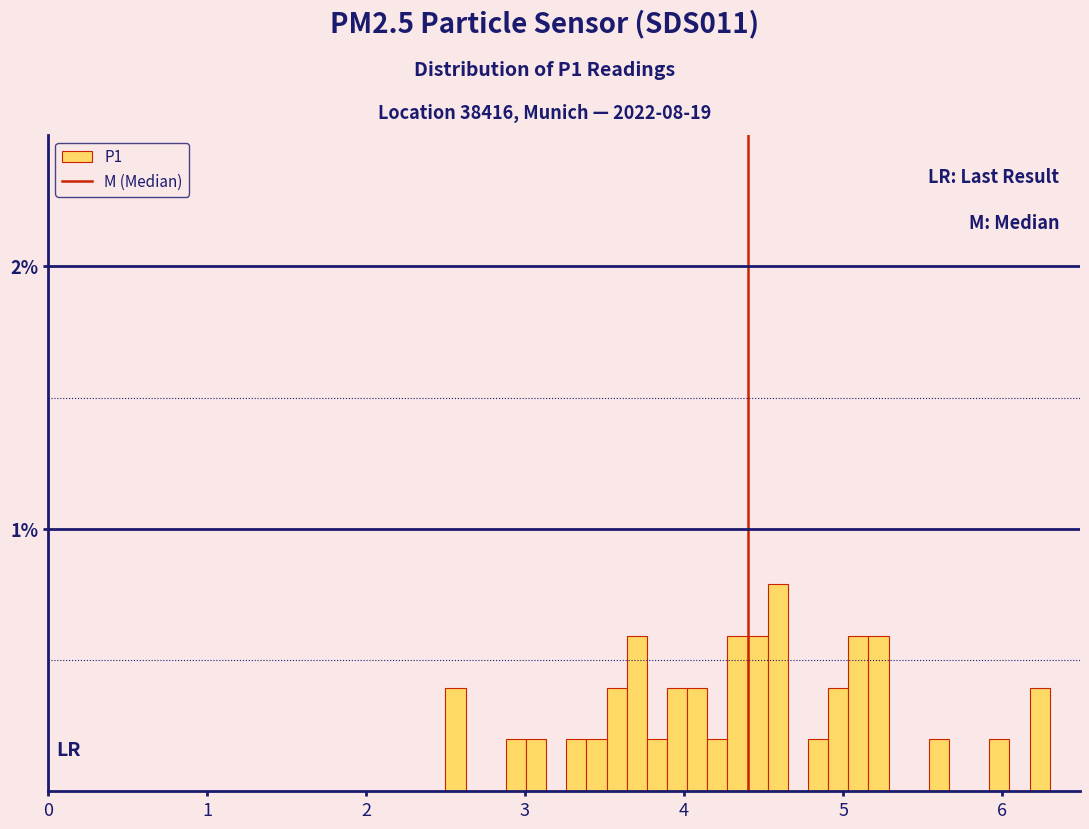

Read against the x-axis, roughly where is the centre of the tallest bar?

4.6